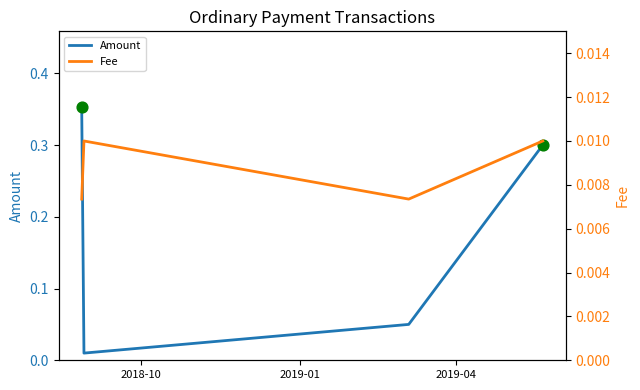

Which series reaches the minimum Y coordinate?

Fee